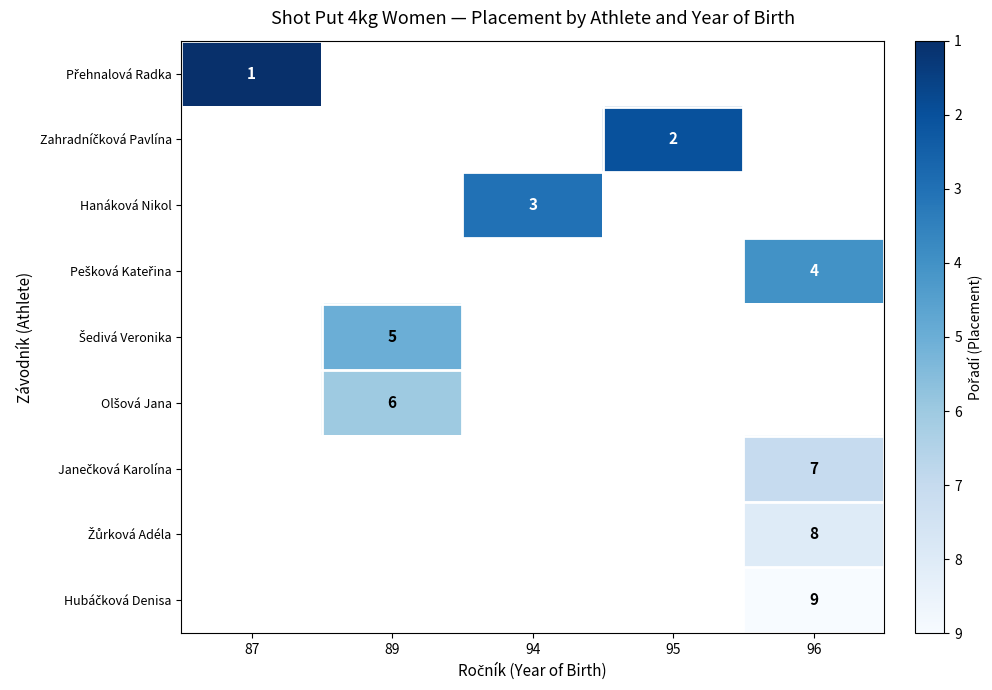

How many values in Šedivá Veronika are above zero?

1